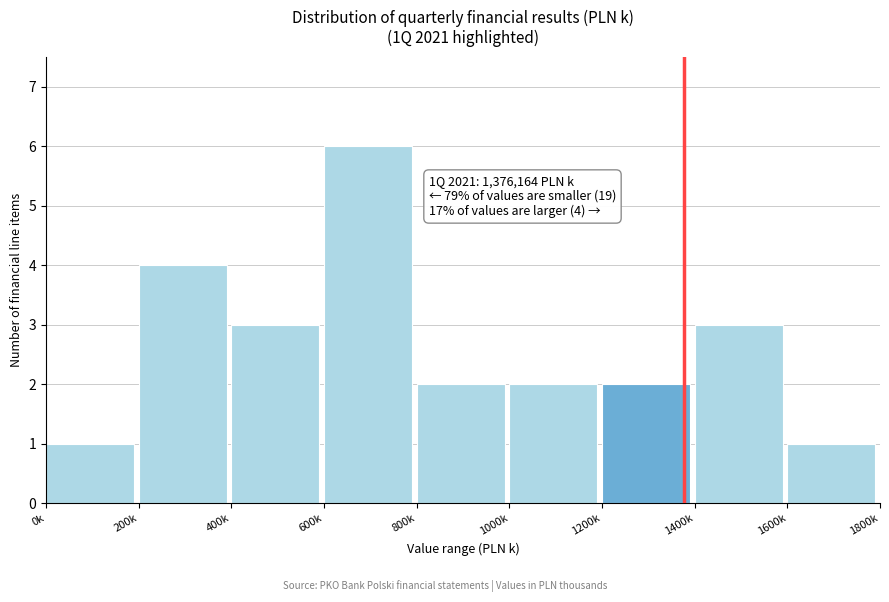

Reading left to right, extract all data points from this chart.

0k=1	200k=4	400k=3	600k=6	800k=2	1000k=2	1200k=2	1400k=3	1600k=1